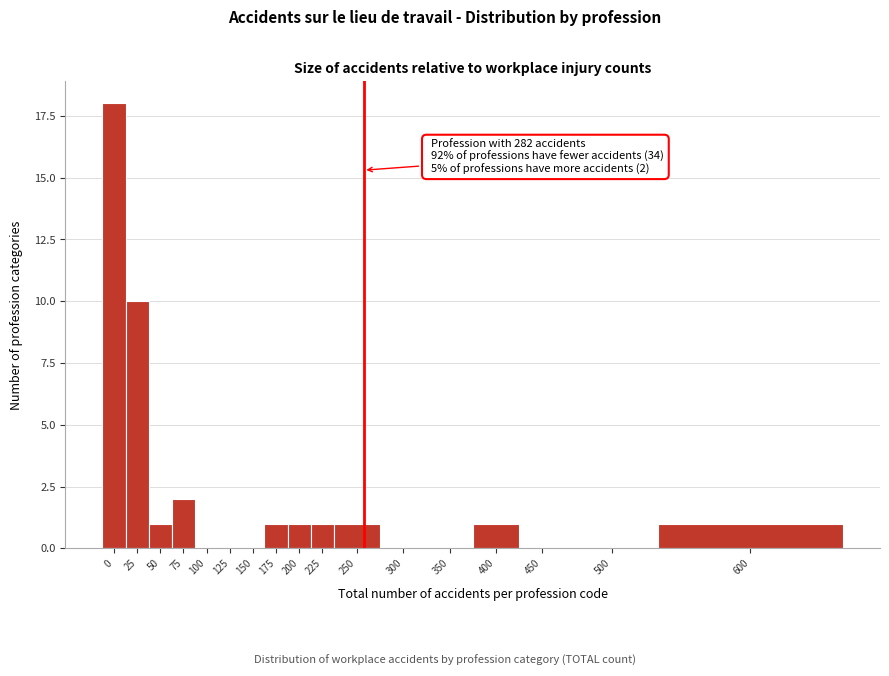

Reading right to left, what are all the values shown in this chart?

600=1	500=0	450=0	400=1	350=0	300=0	250=1	225=1	200=1	175=1	150=0	125=0	100=0	75=2	50=1	25=10	0=18